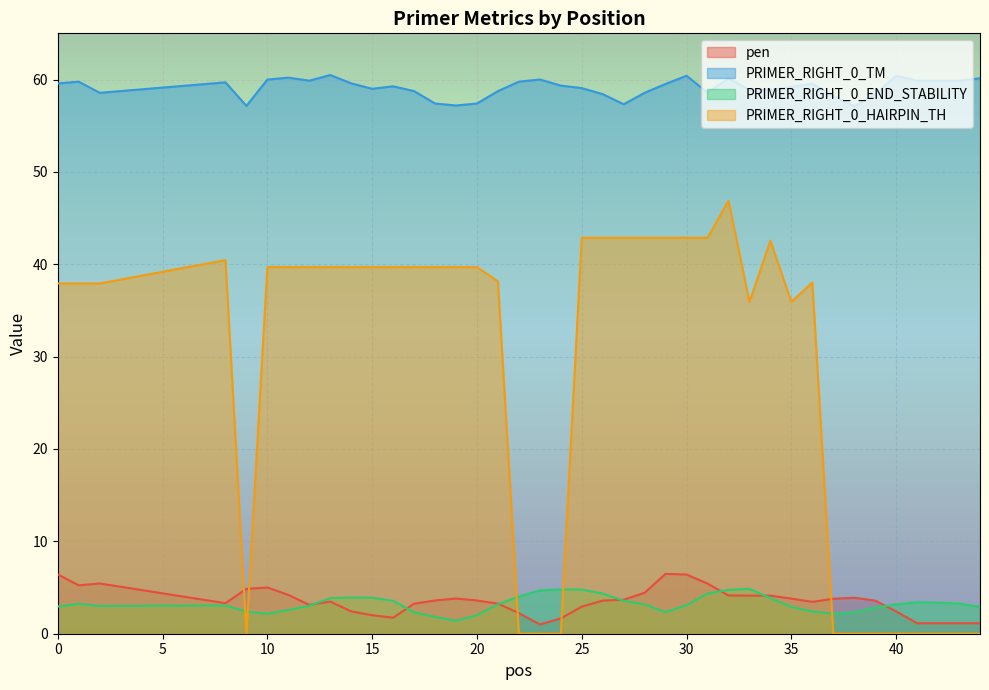

After their last crossing, which series has the higher values: PRIMER_RIGHT_0_END_STABILITY or PRIMER_RIGHT_0_HAIRPIN_TH?

PRIMER_RIGHT_0_END_STABILITY